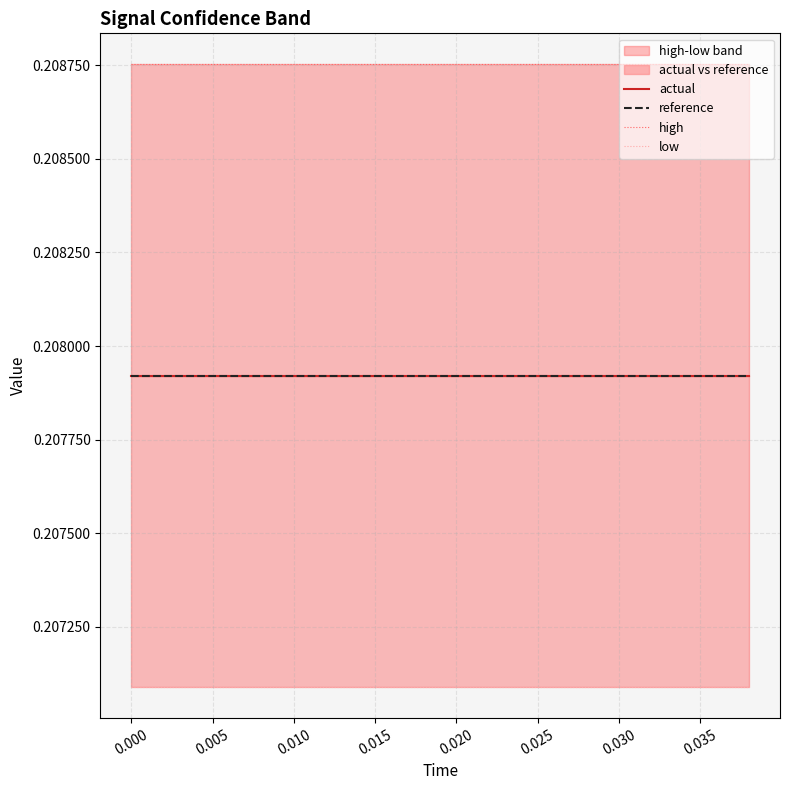

True or false: high and low cross at least once.

False